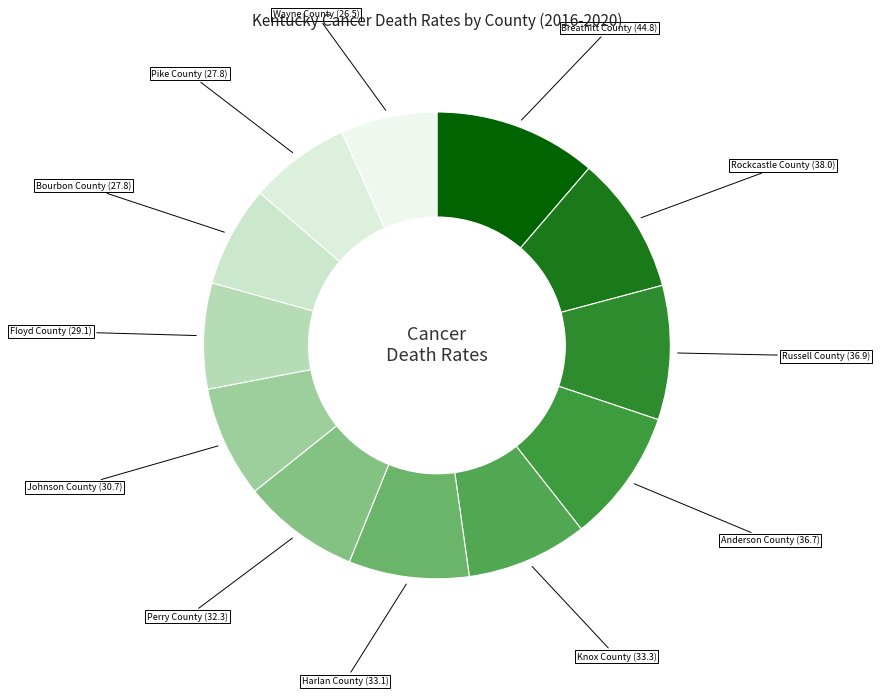

How many segments does this pie chart have?

12